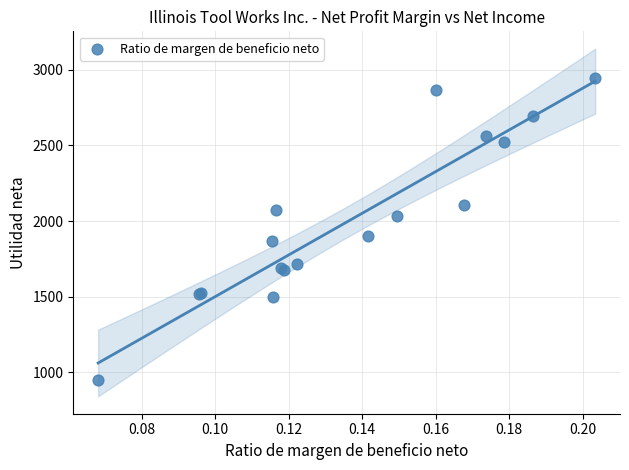

What Y value in the scatter plot is closest to 1946?

1899